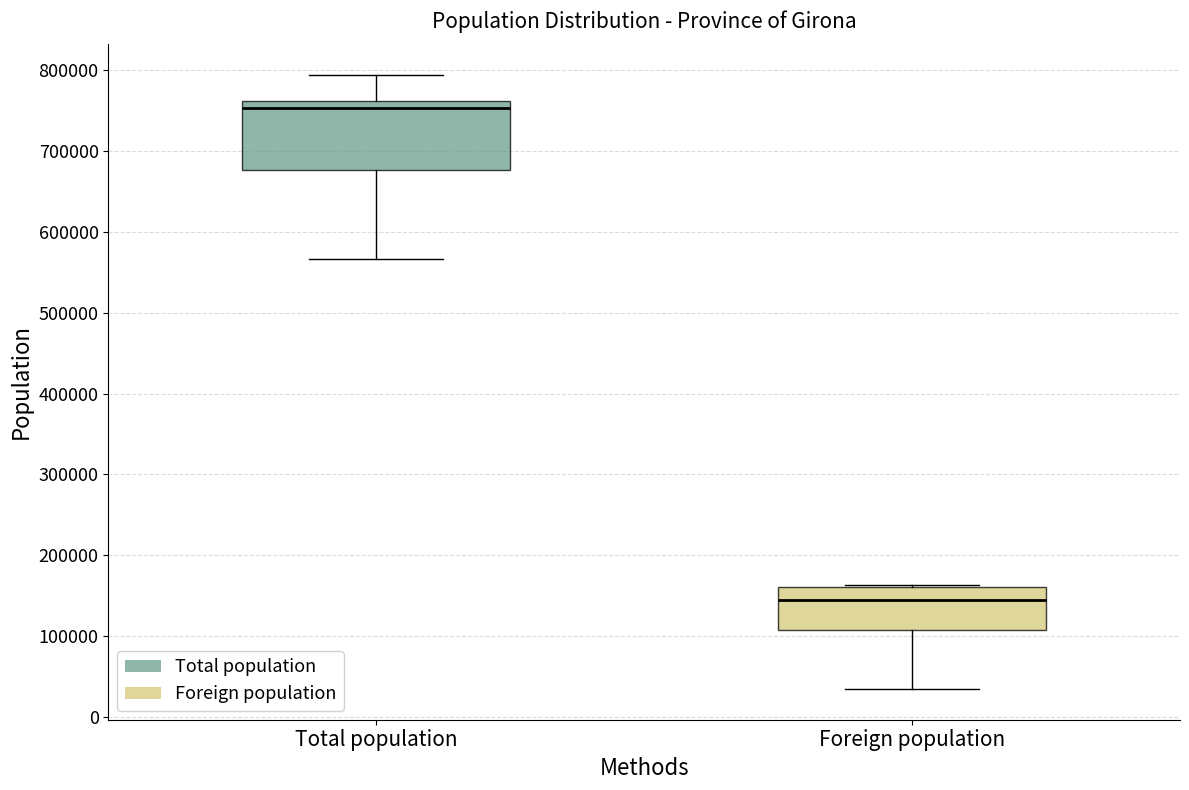

Which box's median line is the highest?

Total population